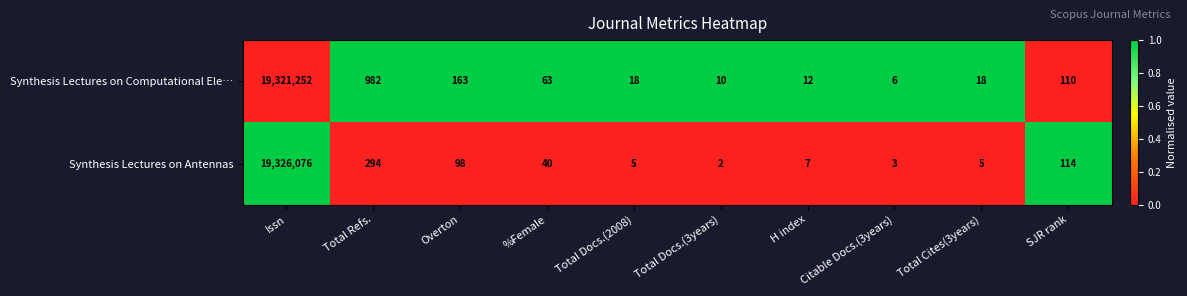

List the series in order of their overall mean, lowest first.

Synthesis Lectures on Computational Ele…, Synthesis Lectures on Antennas